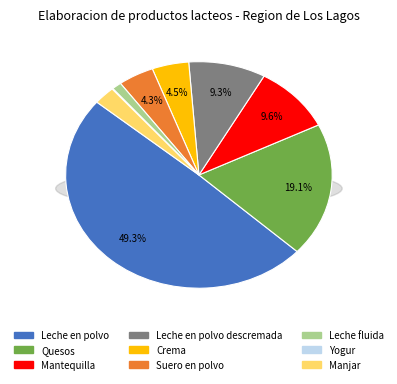

Between Manjar and Leche en polvo, which is larger?

Leche en polvo